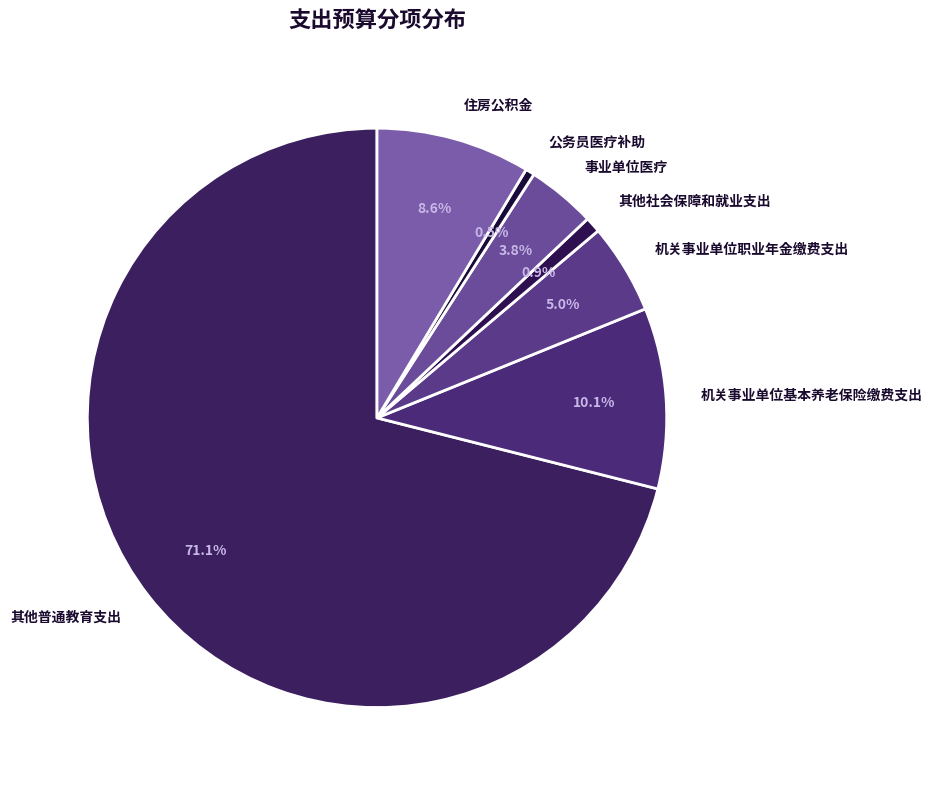

How many slices are in this pie chart?

7